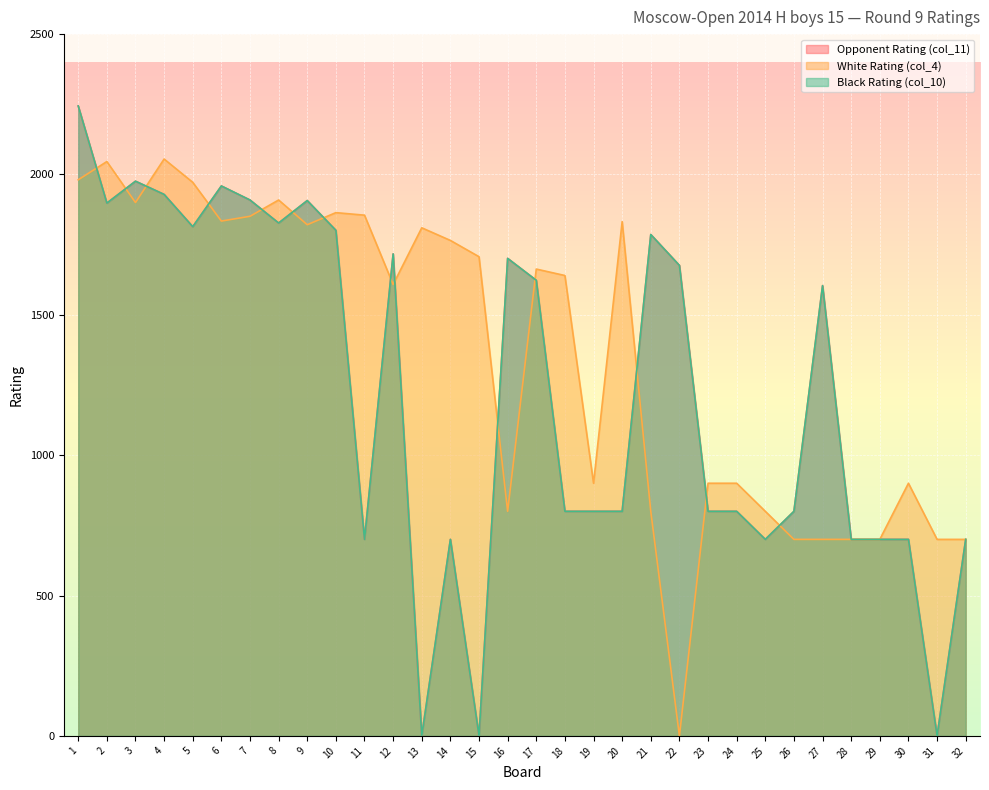

What is the highest value of the Opponent Rating (col_11) series?

2244